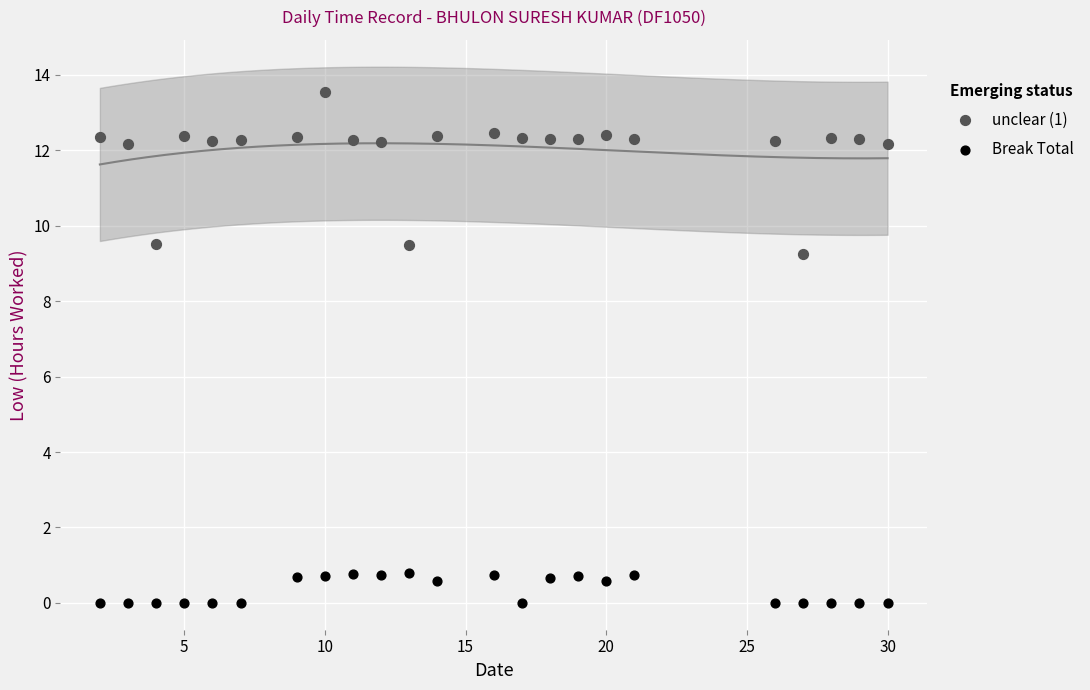

Across all data points, what is the range of X values (max minus min)?

28.0